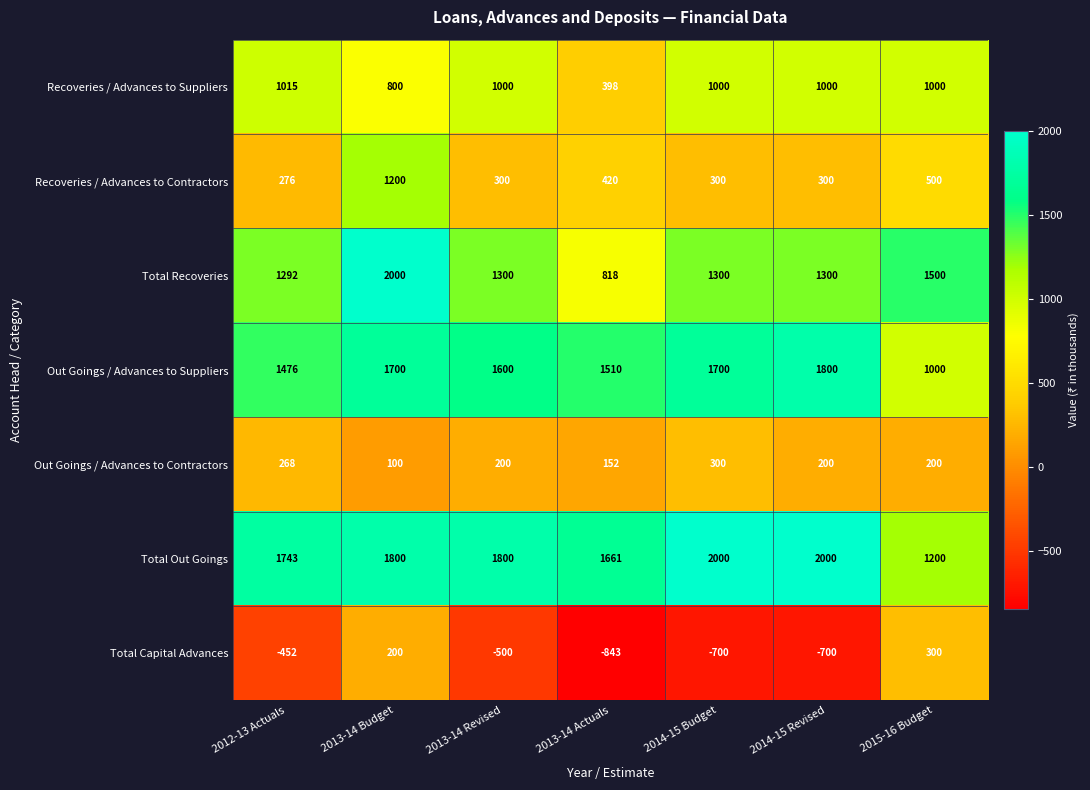

At which category is the sum across all series the highest?

2013-14 Budget